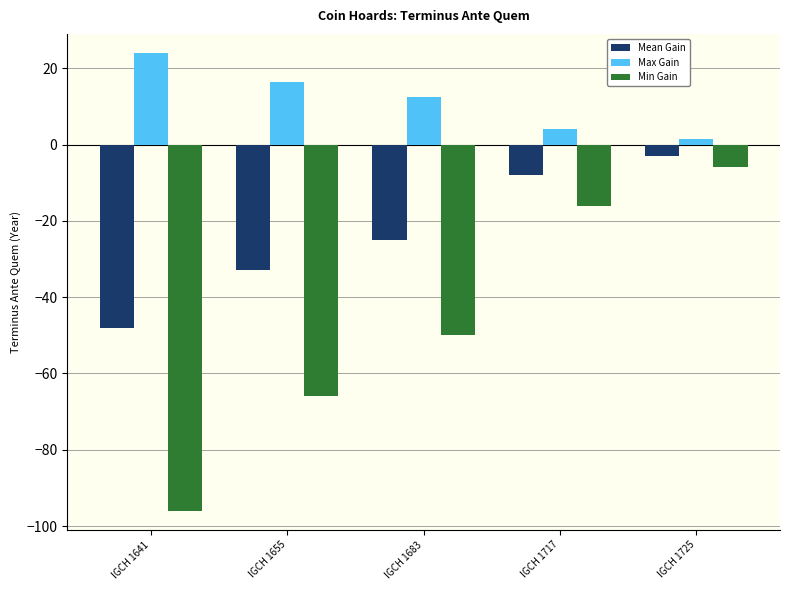

How many values in the Max Gain series are below 12?

2